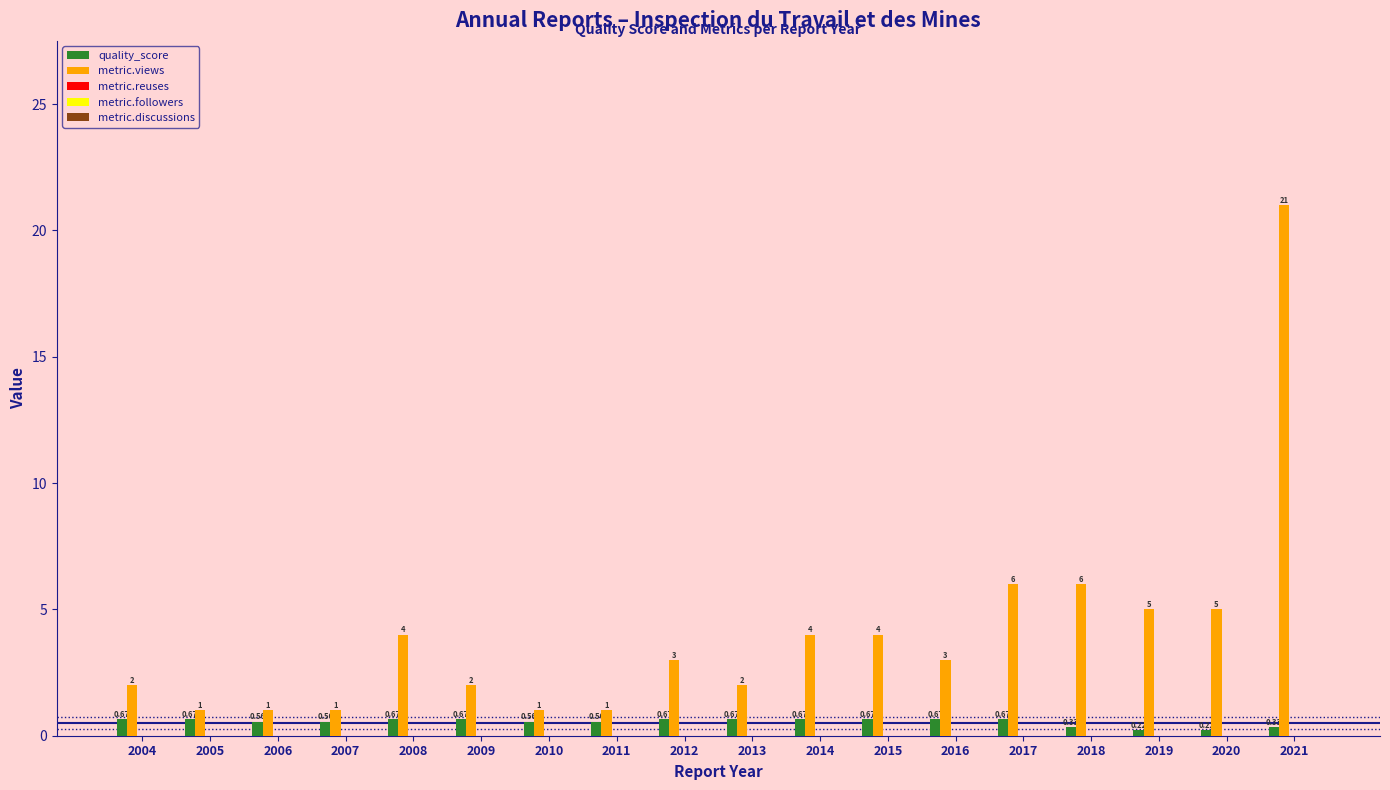

What is the spread (max minus min) of values at 2013?

1.3